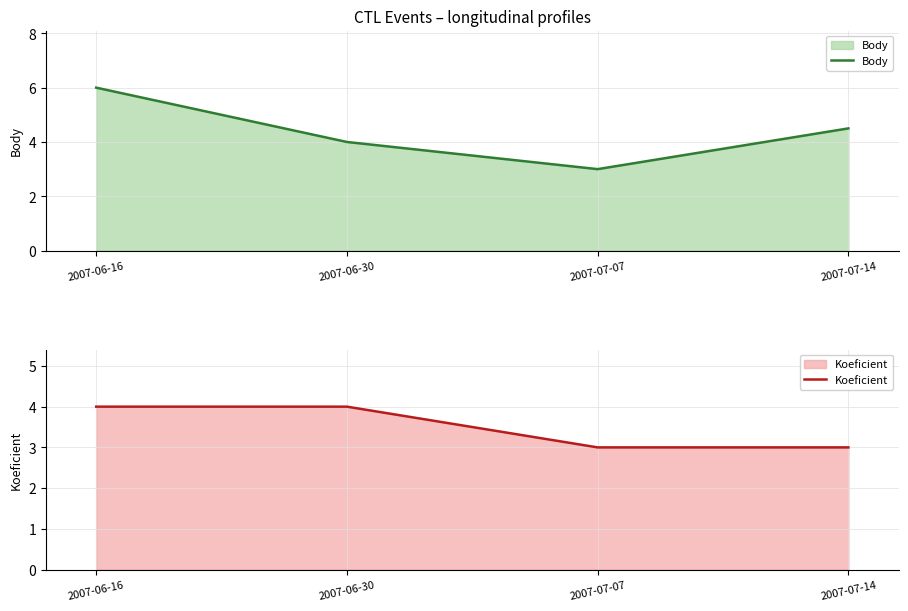

Which category has the highest value across all series?

2007-06-16